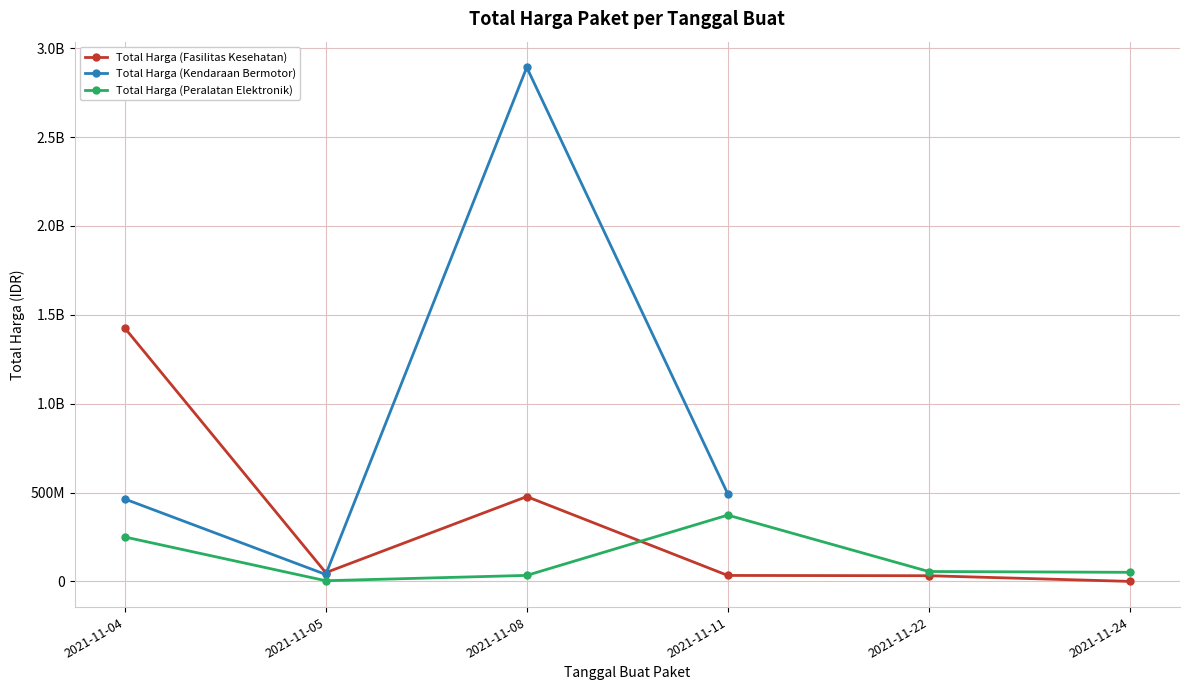

The value of Total Harga (Peralatan Elektronik) at 2021-11-11 is 108926338.7. True or false?

False